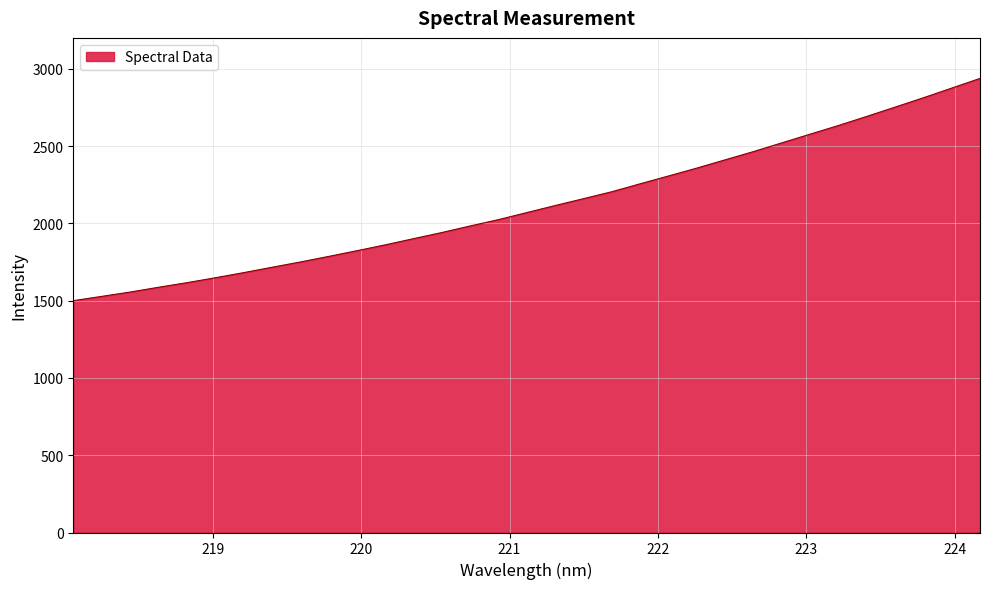

What is the difference between the maximum and minimum values?

1437.9